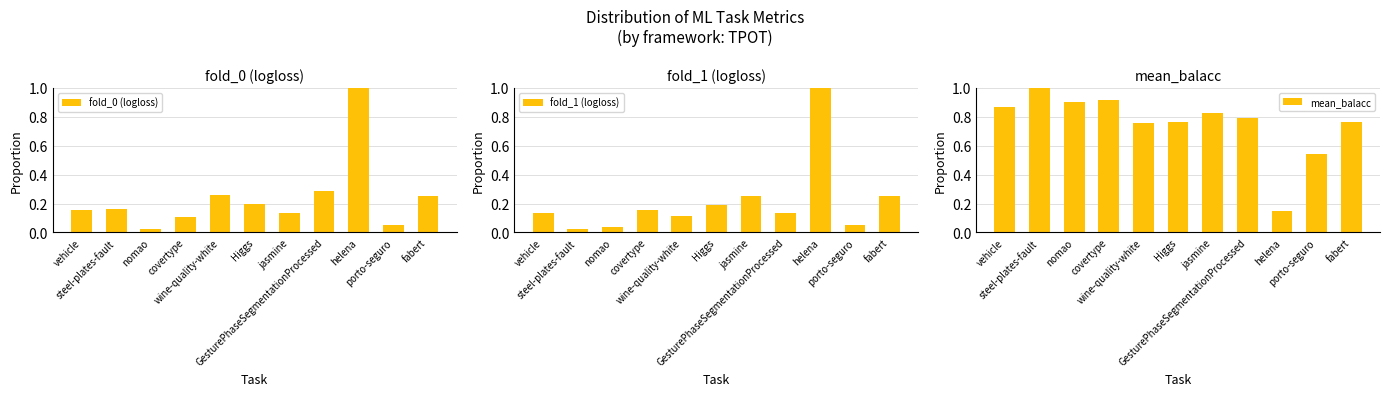

What is the total value across all series at covertype?

1.2